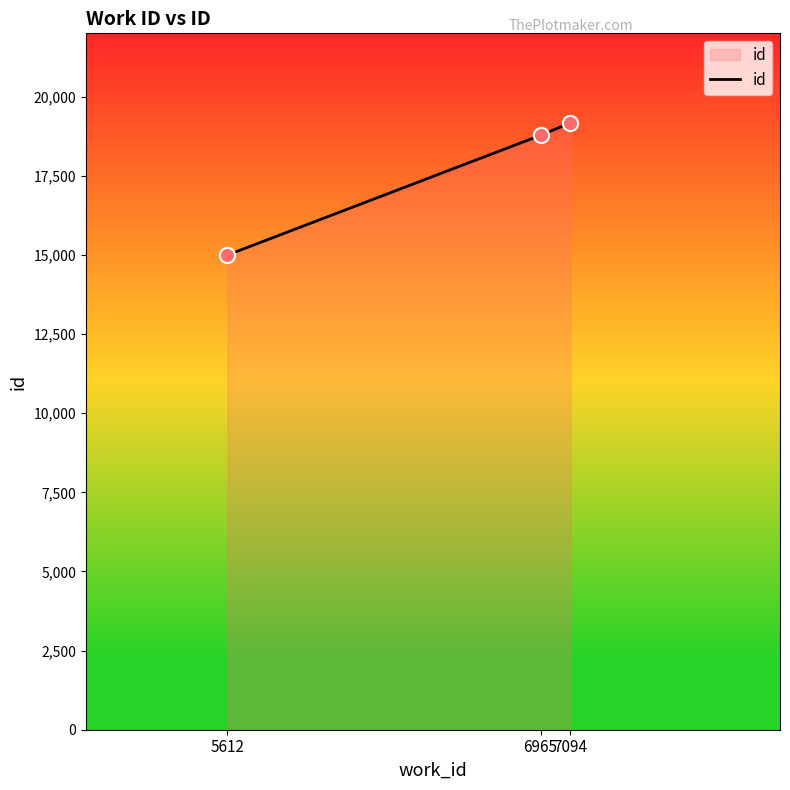

Between 5612 and 6965, which is larger?

6965